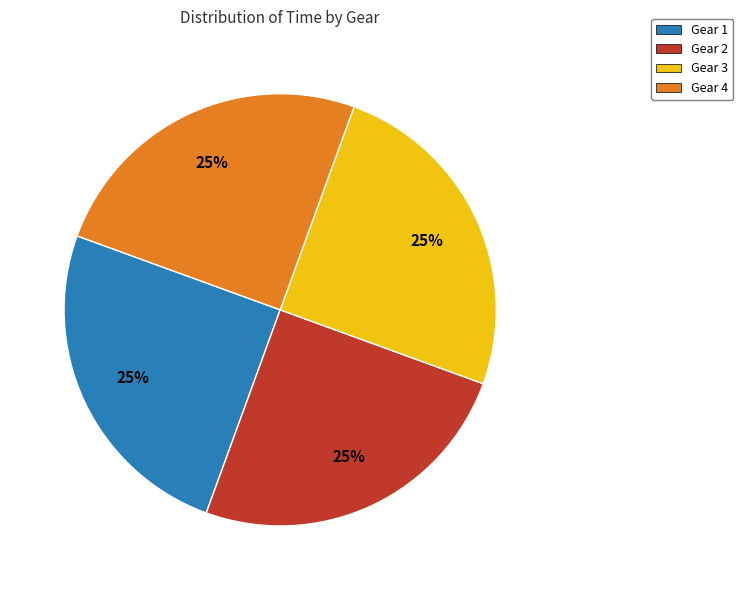

Is there a majority slice in this chart?

No